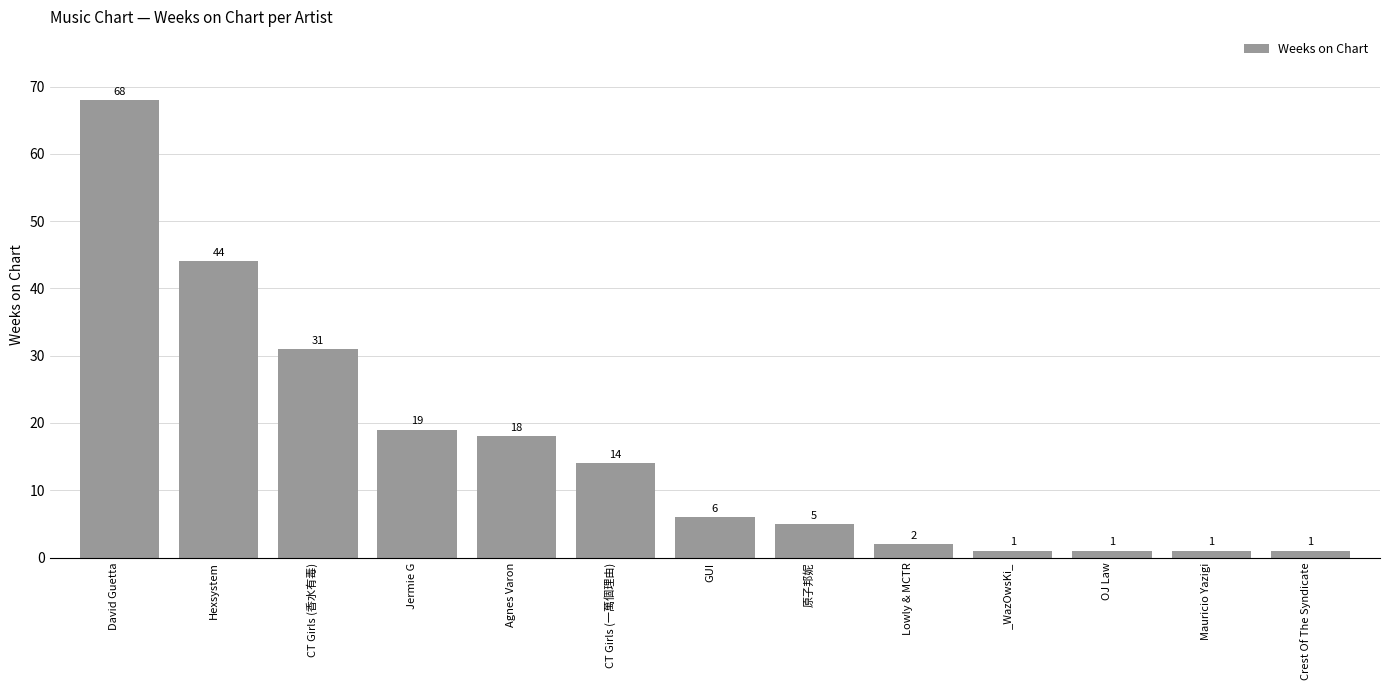

Does the chart contain stacked bars?

No